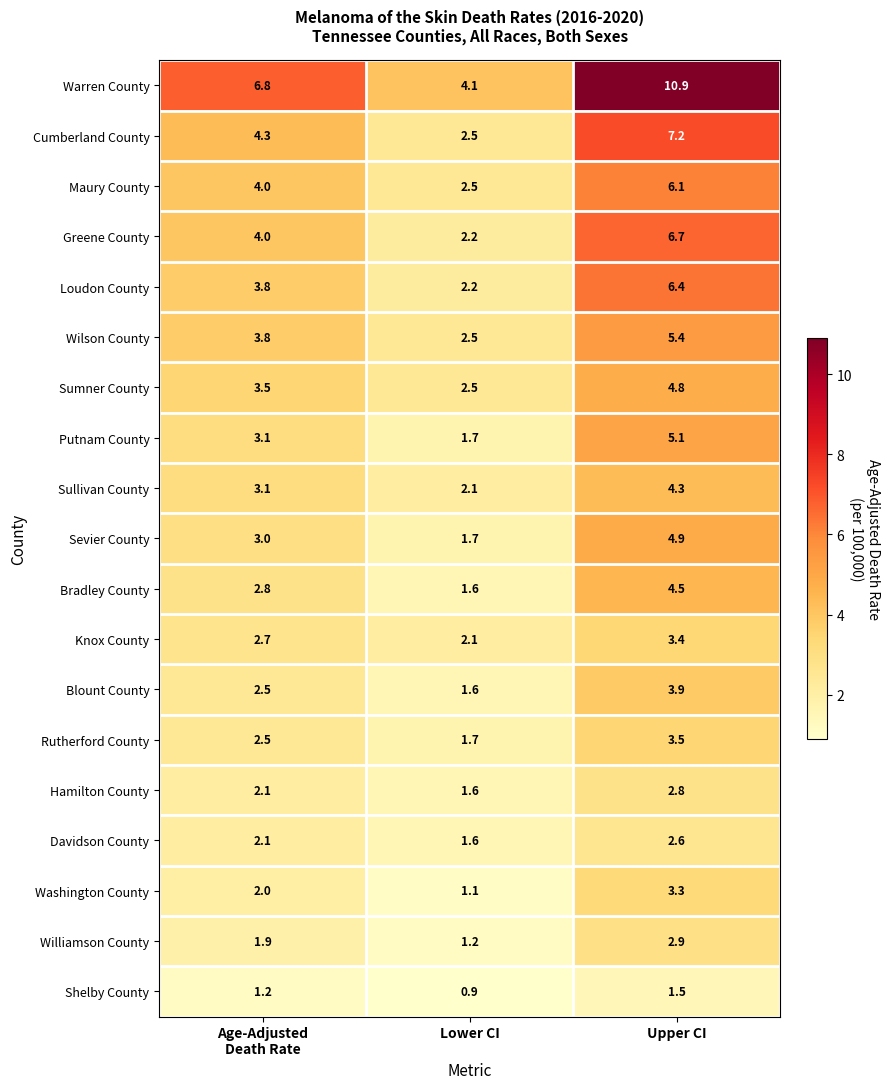

True or false: Sullivan County has a value of 1.4 at Lower CI.

False